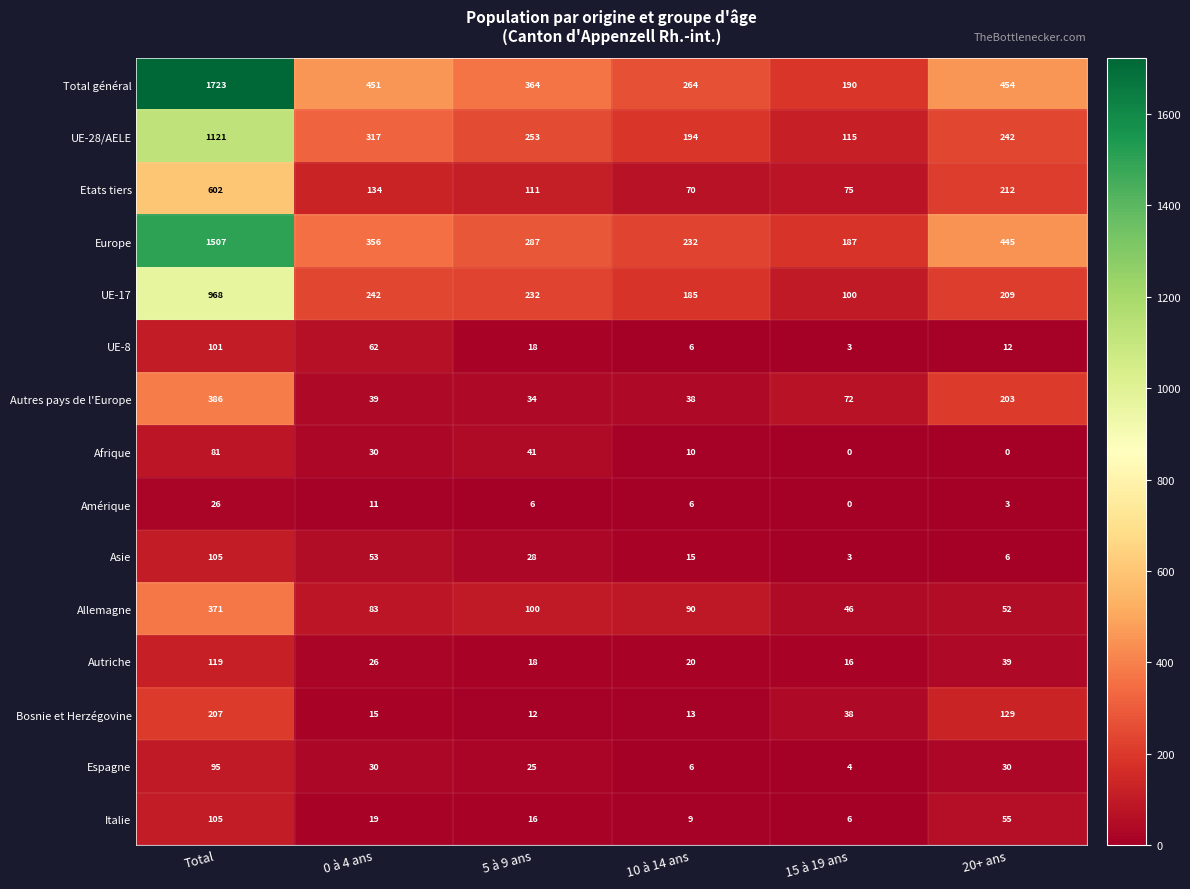

Count the number of categories in the chart.

6